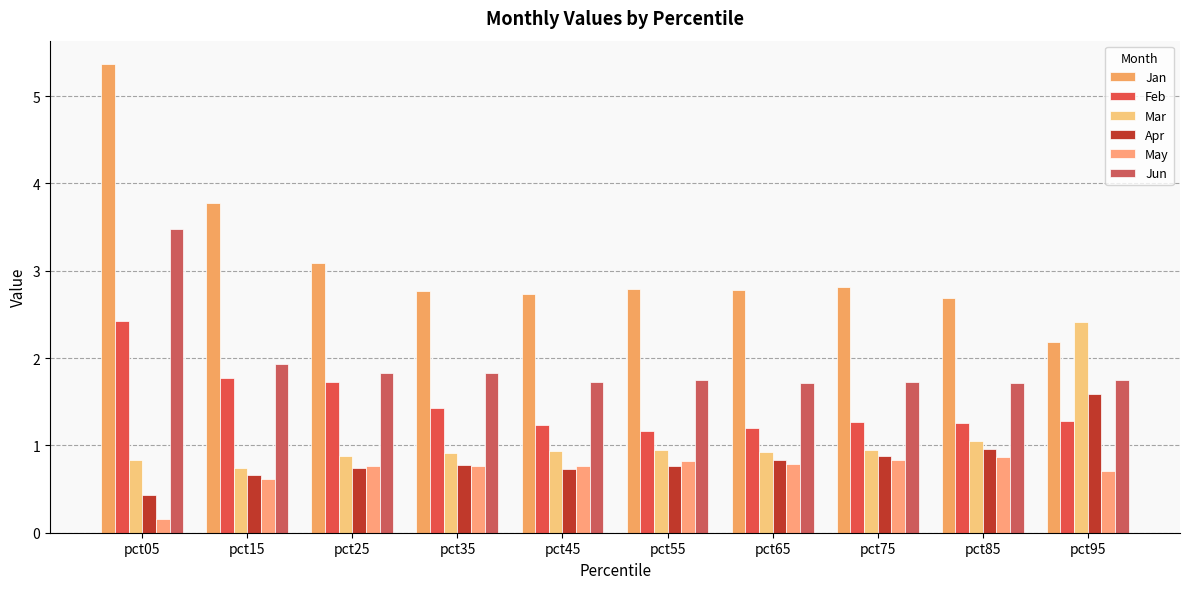

Read the Mar value at pct75.

0.9